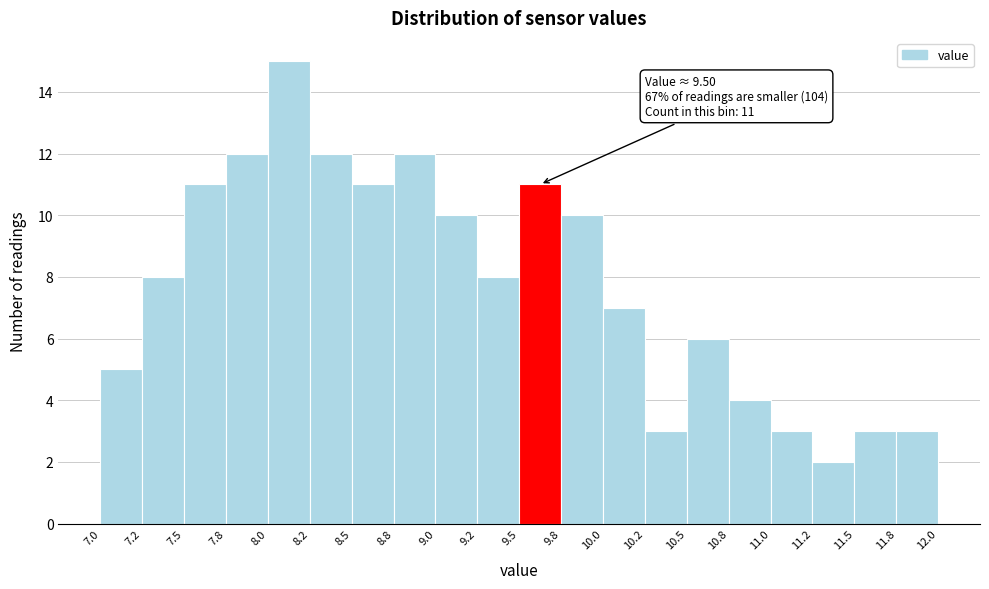

Which range on the x-axis has the tallest bar?

8.0 to 8.2